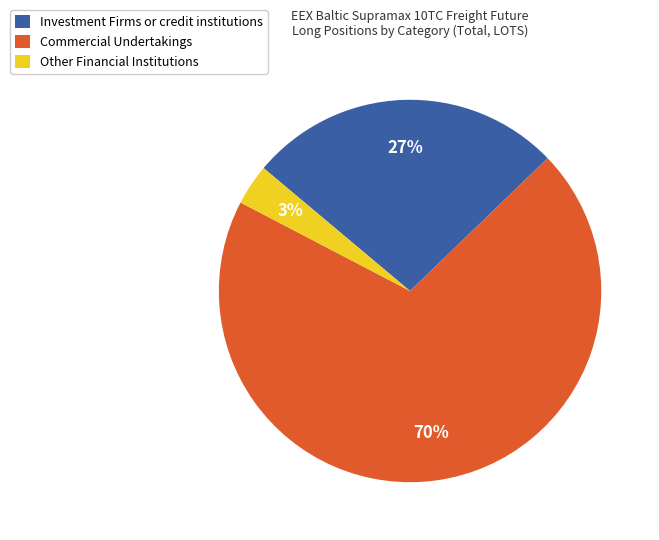

Is the sum of Other Financial Institutions and Investment Firms or credit institutions greater than half?

No